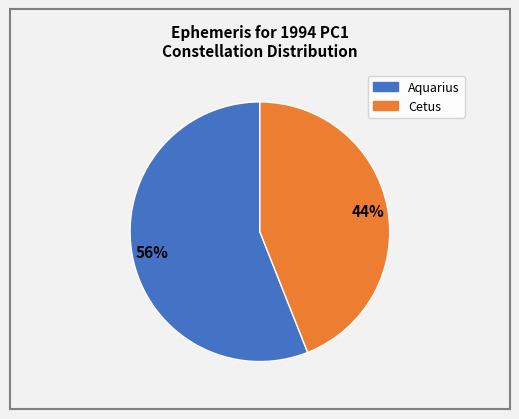

Approximately how many times larger is the value at Cetus compared to Aquarius?

0.8